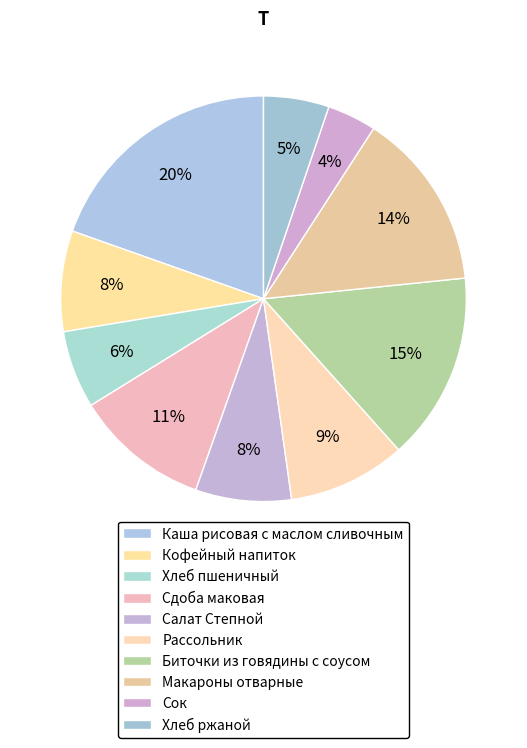

Rank the categories by value from highest to lowest.

Каша рисовая с маслом сливочным, Биточки из говядины с соусом, Макароны отварные, Сдоба маковая, Рассольник, Кофейный напиток, Салат Степной, Хлеб пшеничный, Хлеб ржаной, Сок